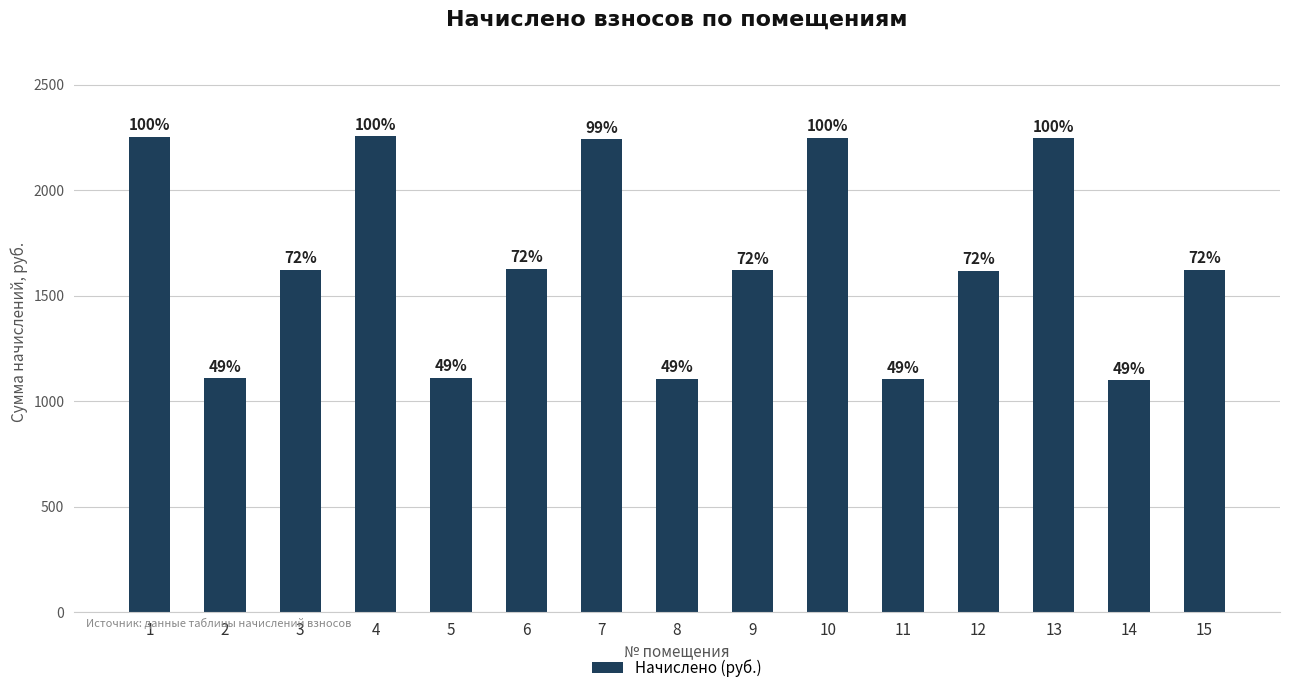

What is the change in value from 3 to 8?

-515.3